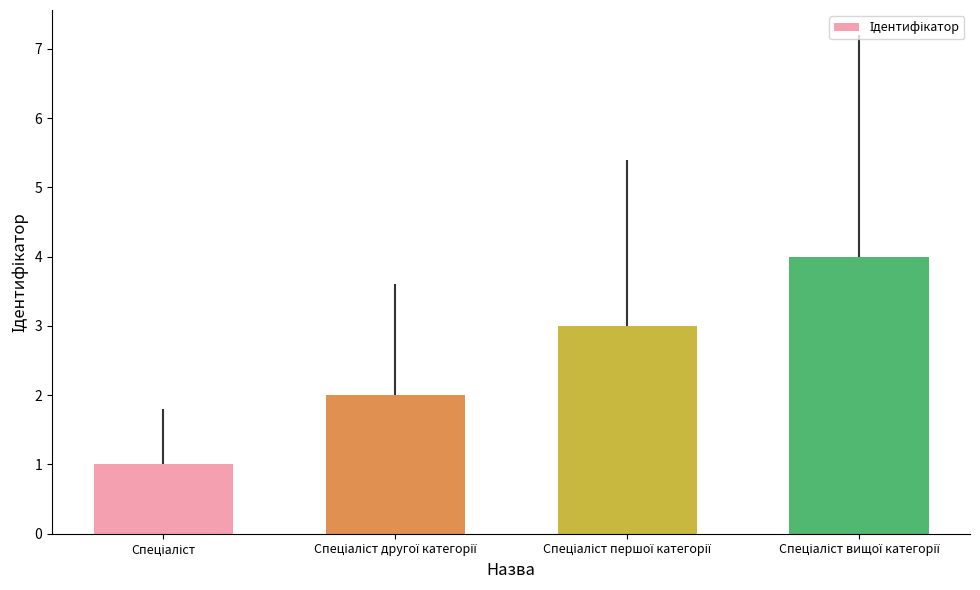

What is the maximum value shown in the chart?

4